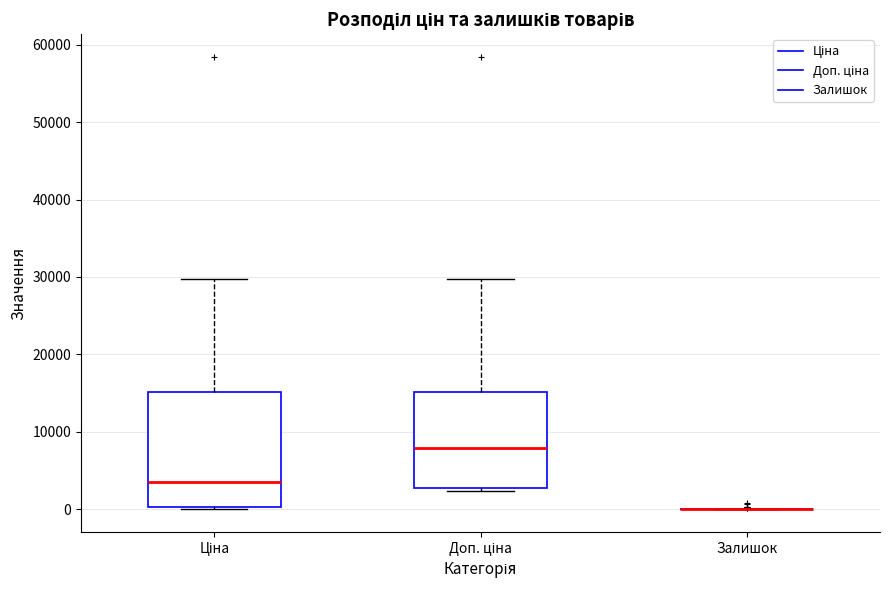

Where does the median line of the box for Доп. ціна sit on the y-axis? The values are not printed on the chart, so give them approximately, as read against the axis.

8000